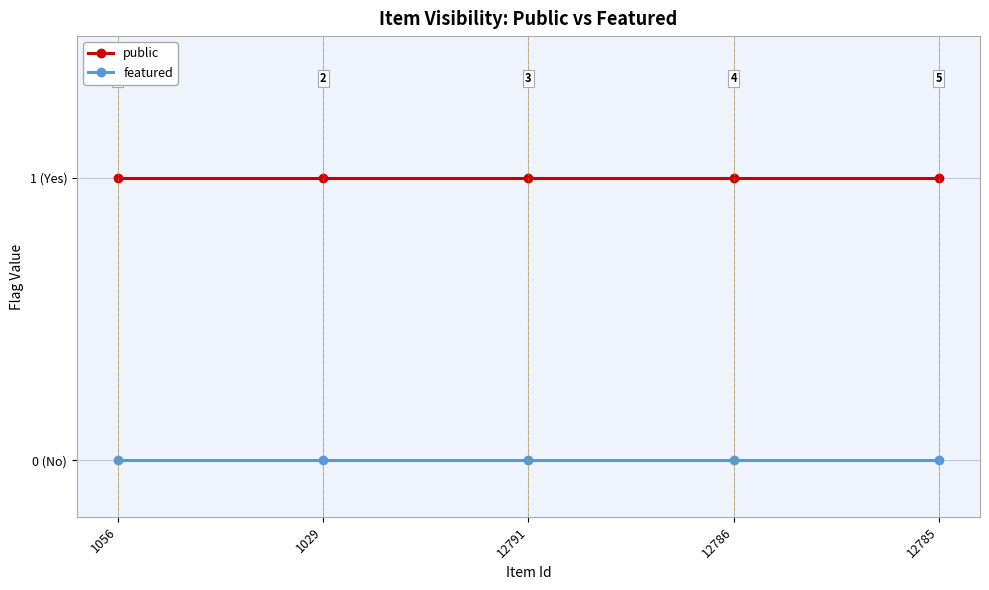

True or false: featured and public intersect in this chart.

False